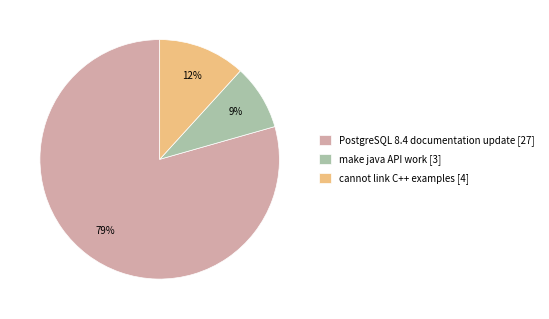

Is it true that PostgreSQL 8.4 documentation update is 72% of the pie?

False